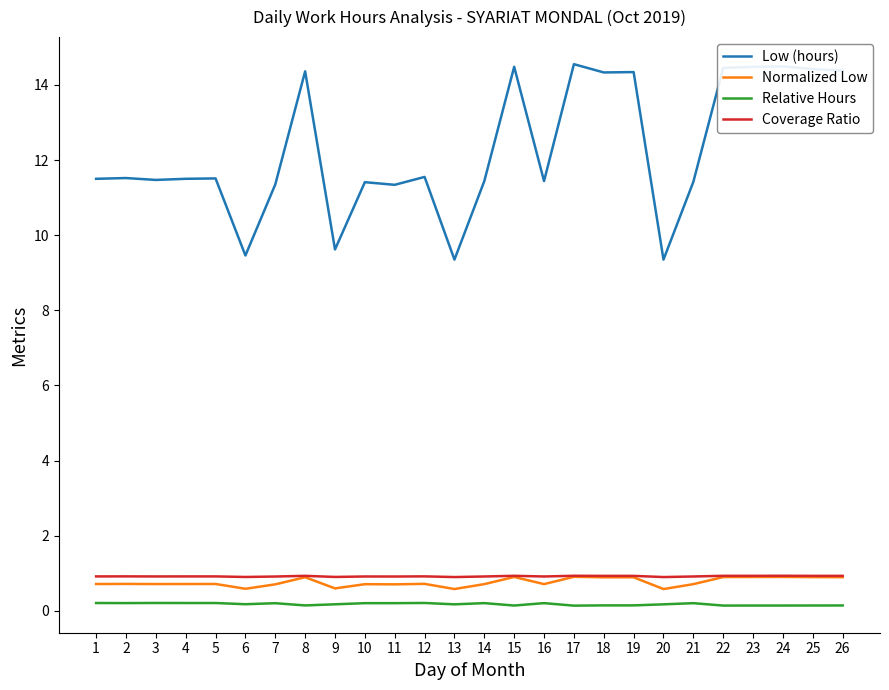

What is the greatest value displayed?

14.6